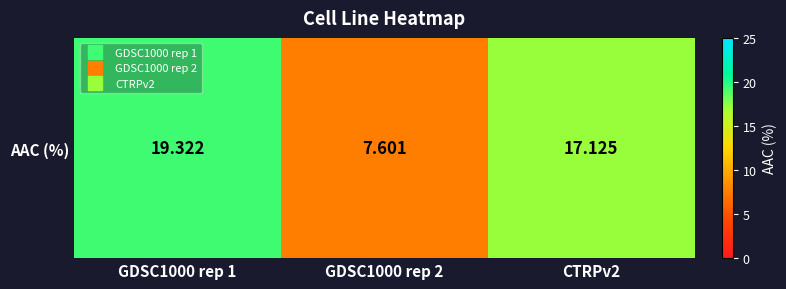

Rank the categories by value from lowest to highest.

GDSC1000 rep 2, CTRPv2, GDSC1000 rep 1